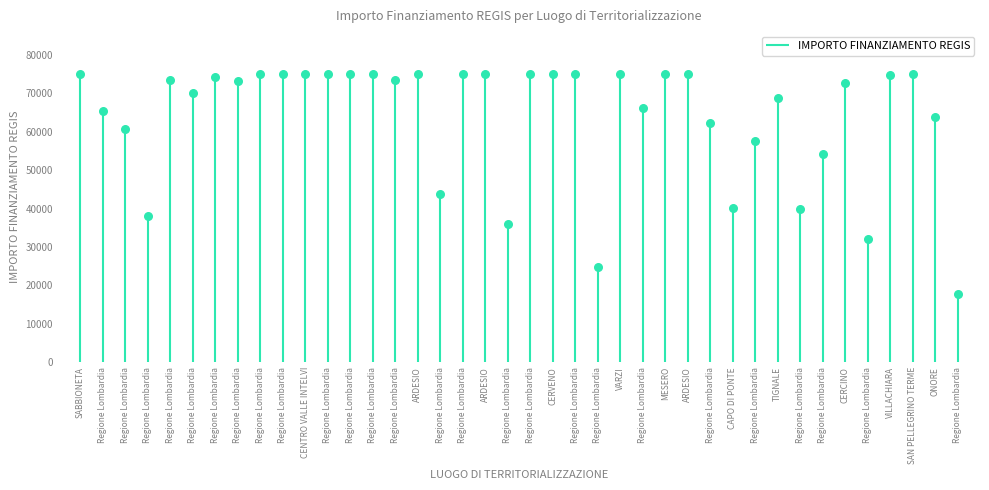

Approximately how many times larger is the value at SAN PELLEGRINO TERME compared to VARZI?

1.0